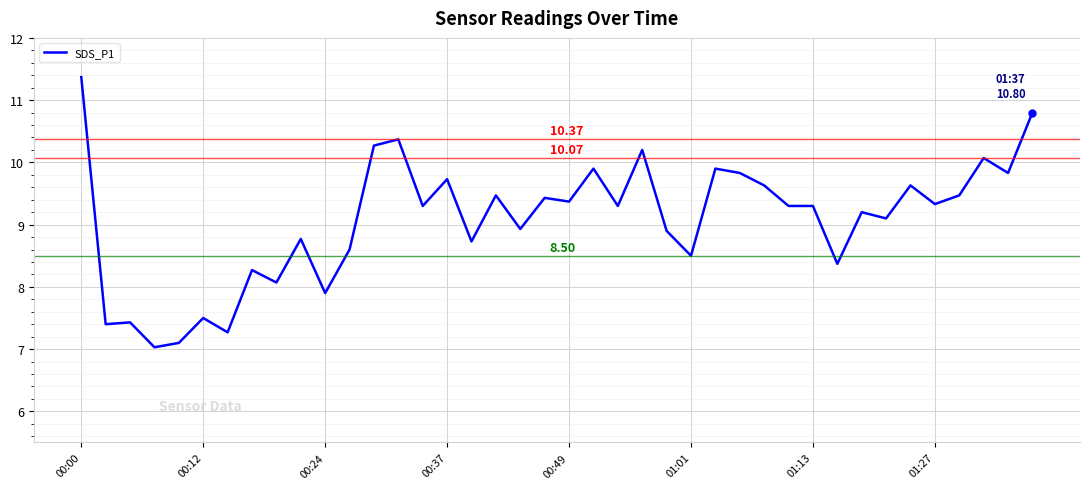

What is the difference between the maximum and minimum values?

4.3